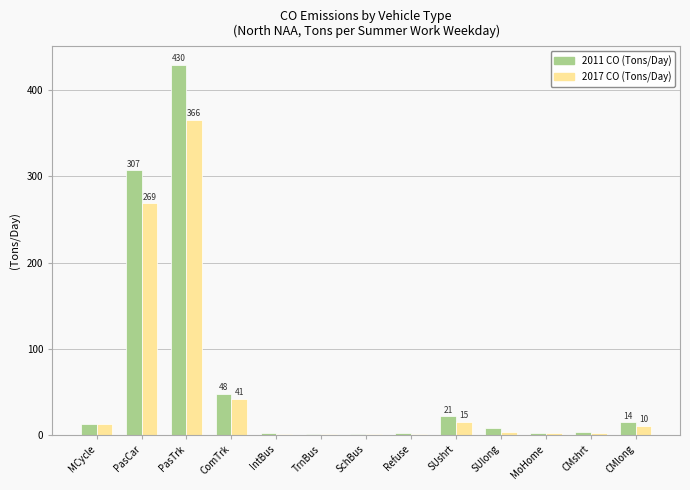

How many groups of bars are there?

13